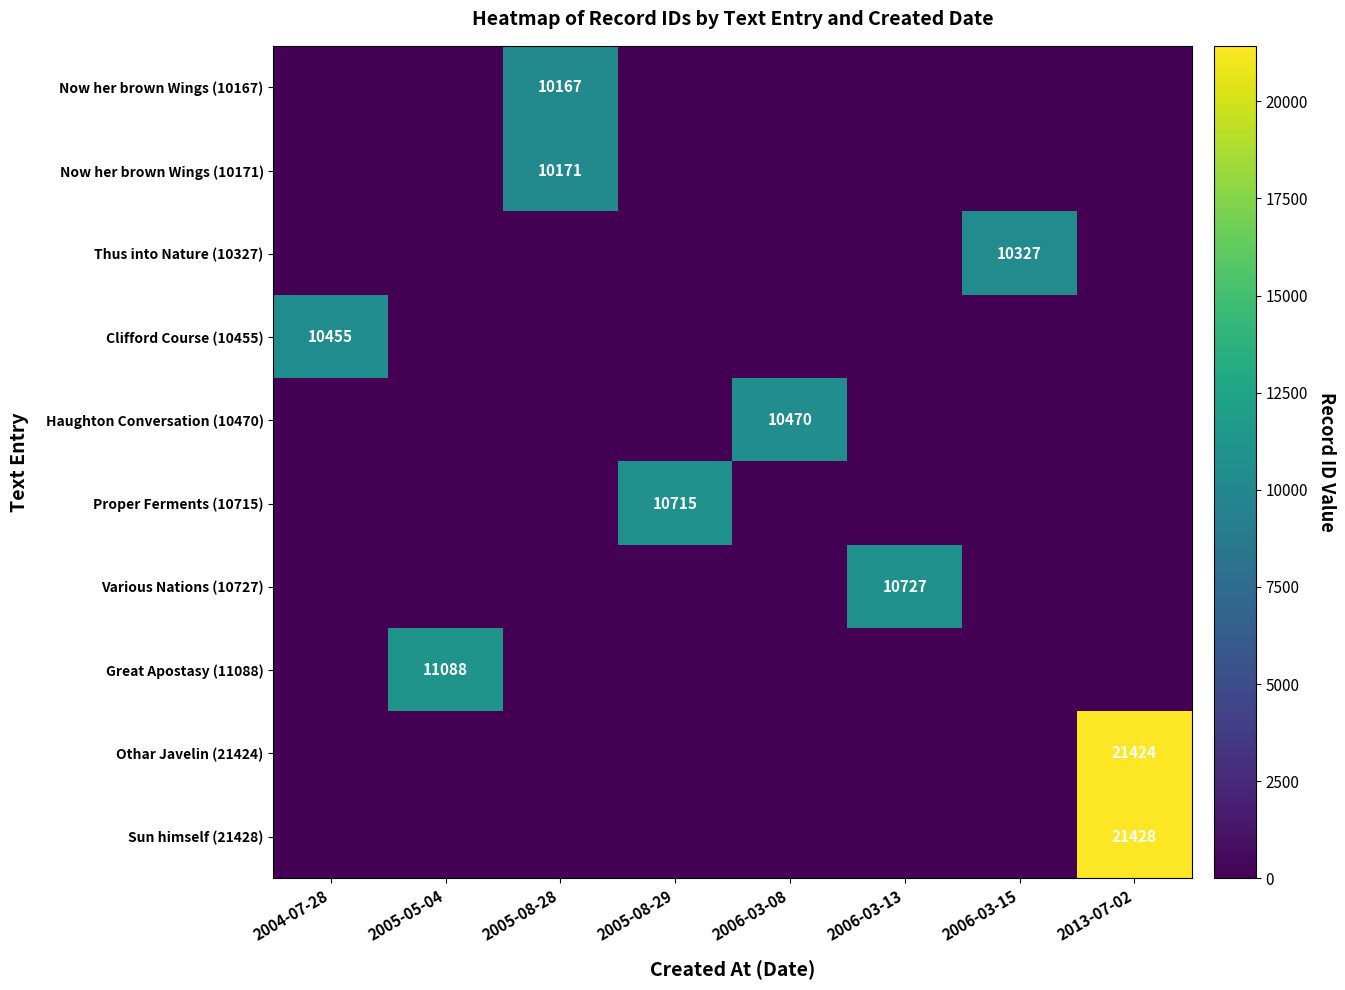

How many series are shown in this chart?

10